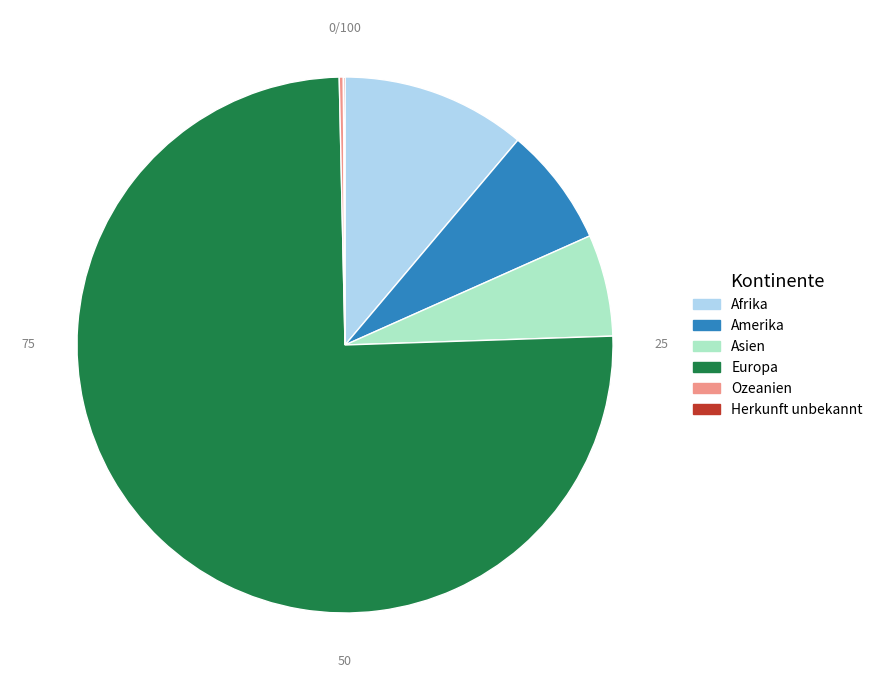

Is there a majority slice in this chart?

Yes